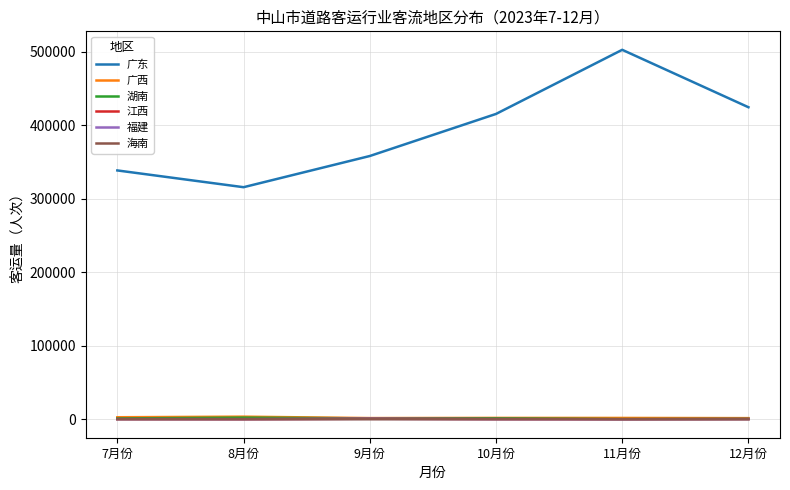

What is the lowest value of the 广东 series?

315780